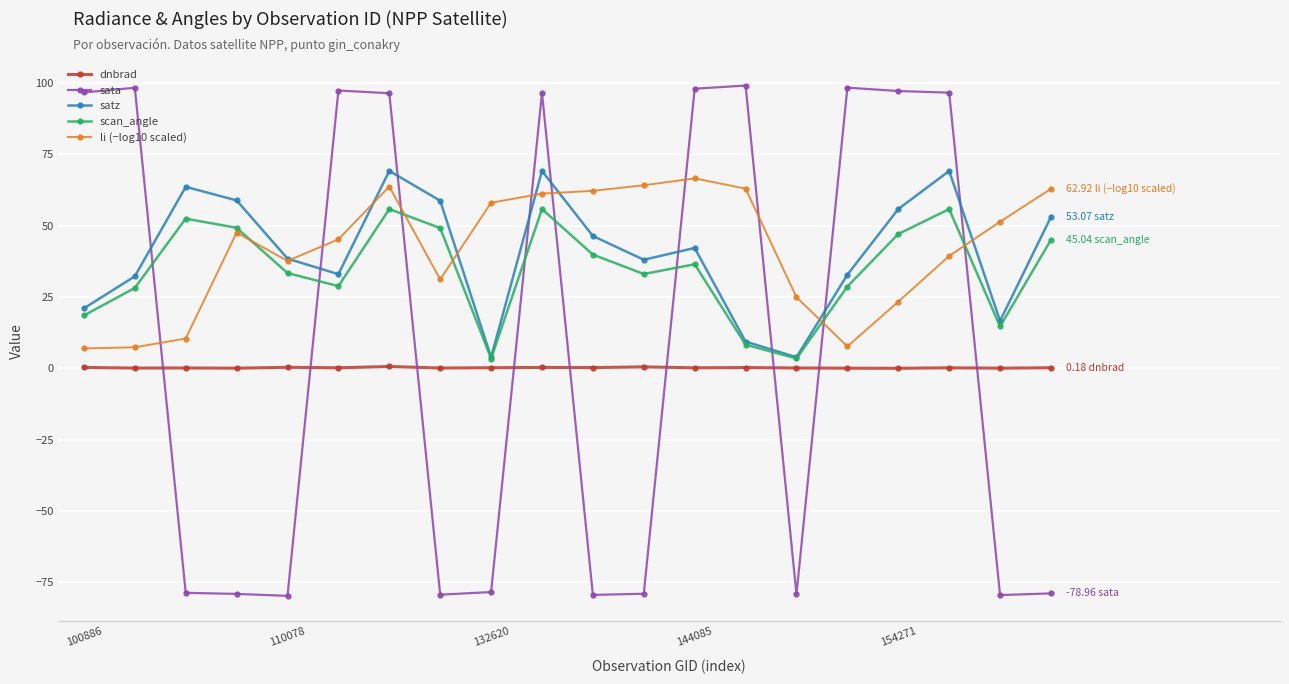

True or false: scan_angle and dnbrad intersect in this chart.

False